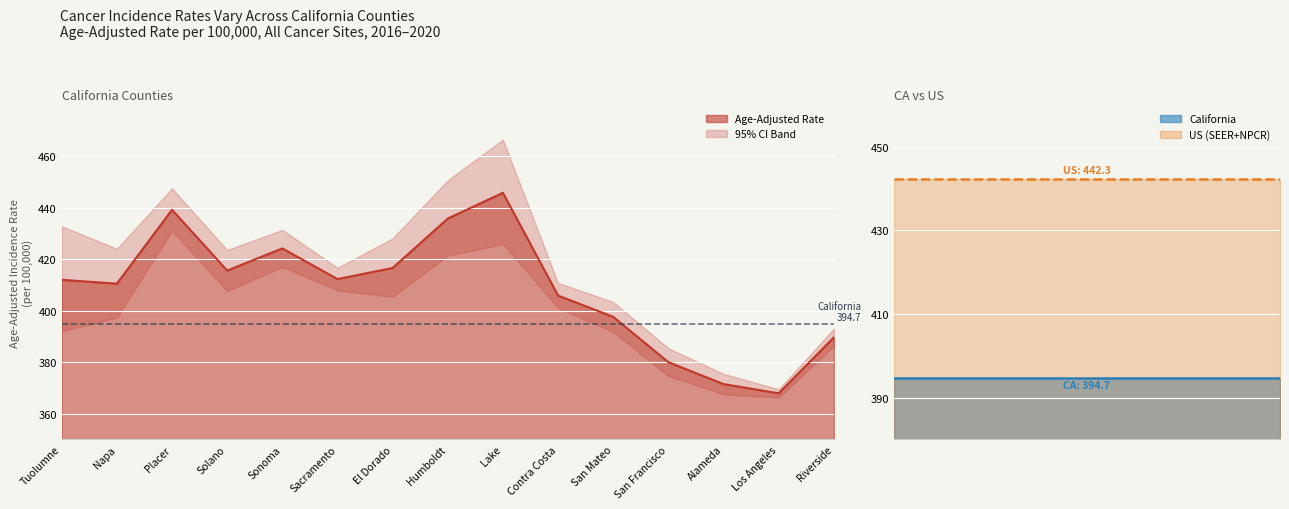

True or false: Age-Adjusted Rate and Upper 95% CI cross at least once.

False